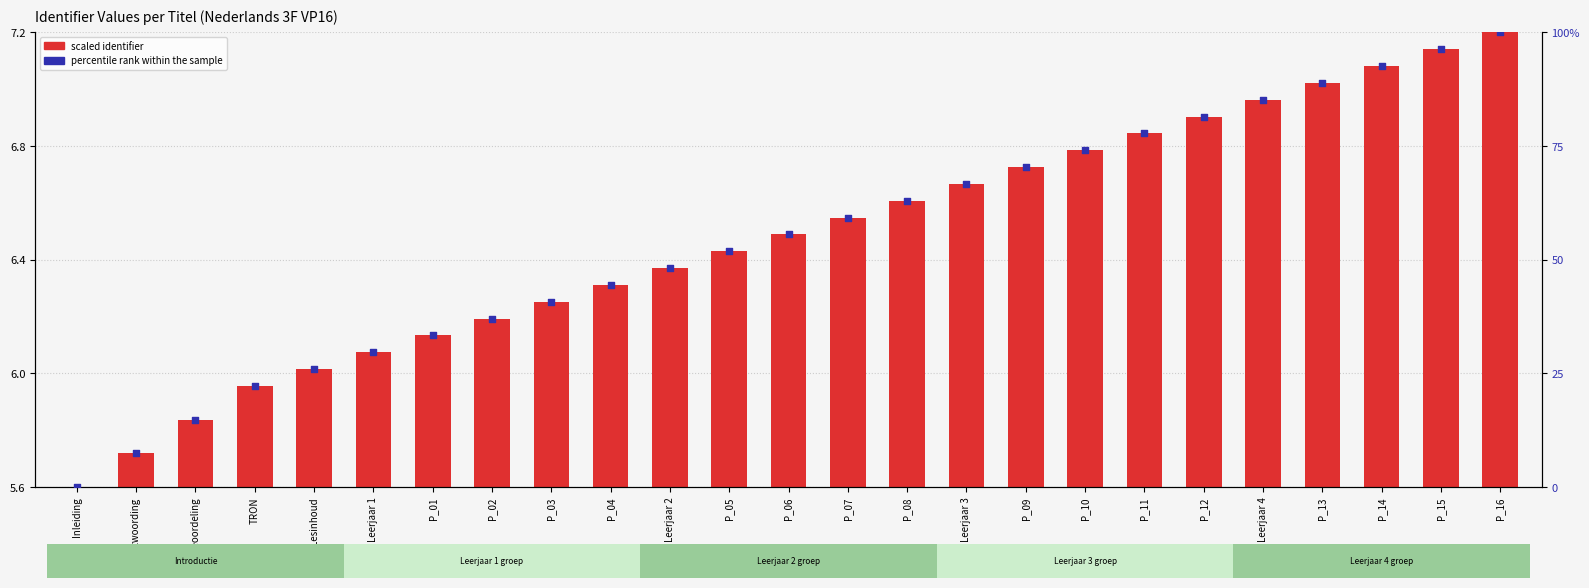

Which series has the widest spread of Y values?

percentile rank within the sample